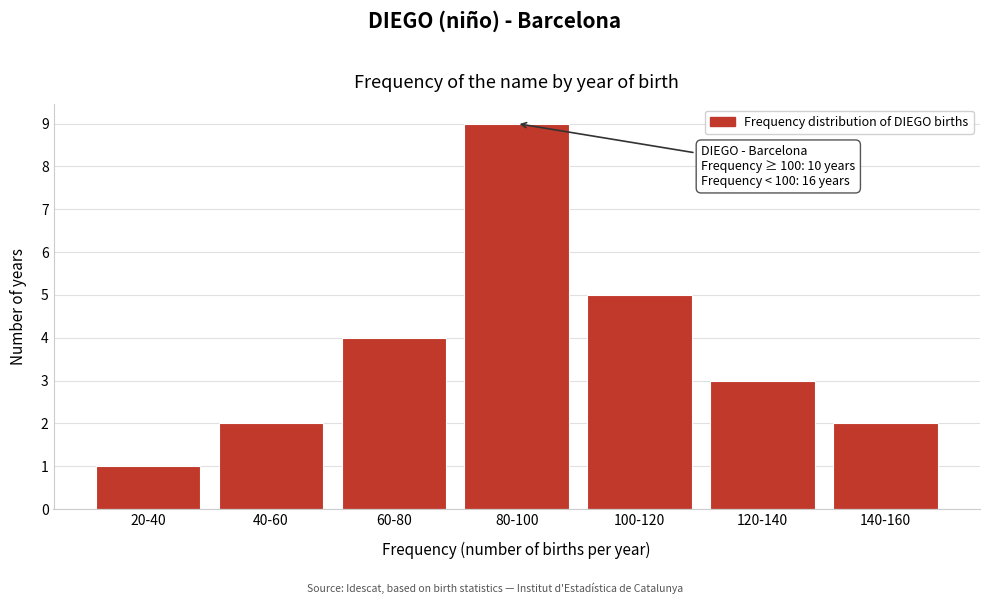

Reading left to right, what are all the values shown in this chart?

20-40=1	40-60=2	60-80=4	80-100=9	100-120=5	120-140=3	140-160=2